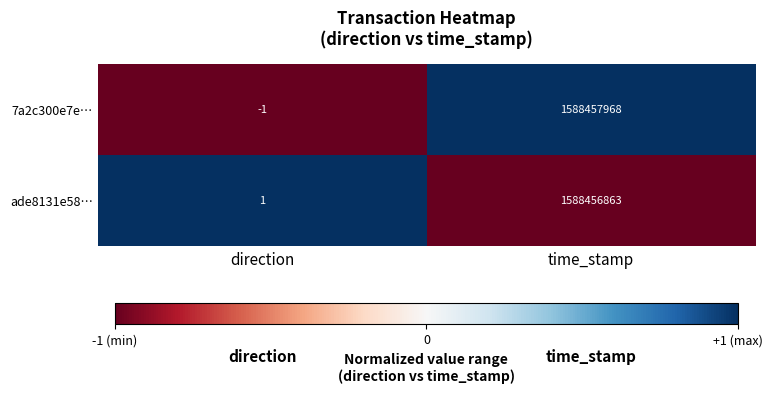

Between direction and time_stamp, which series saw the biggest shift?

7a2c300e7e…